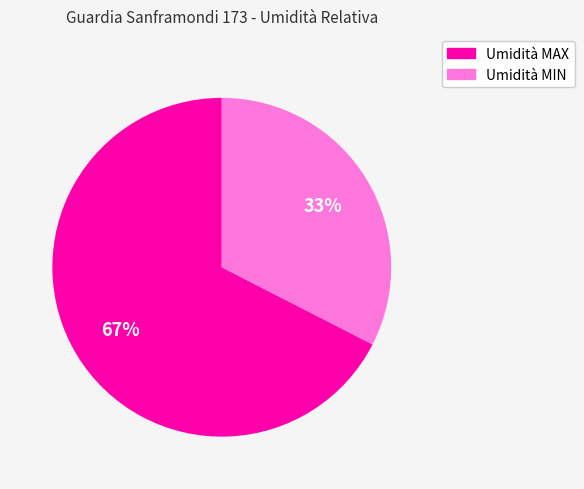

Is there any slice that represents more than half of the pie?

Yes